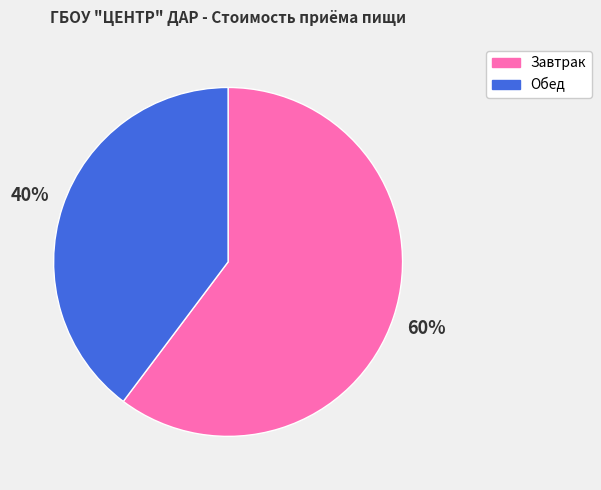

Does Обед represent more than half of the total?

No